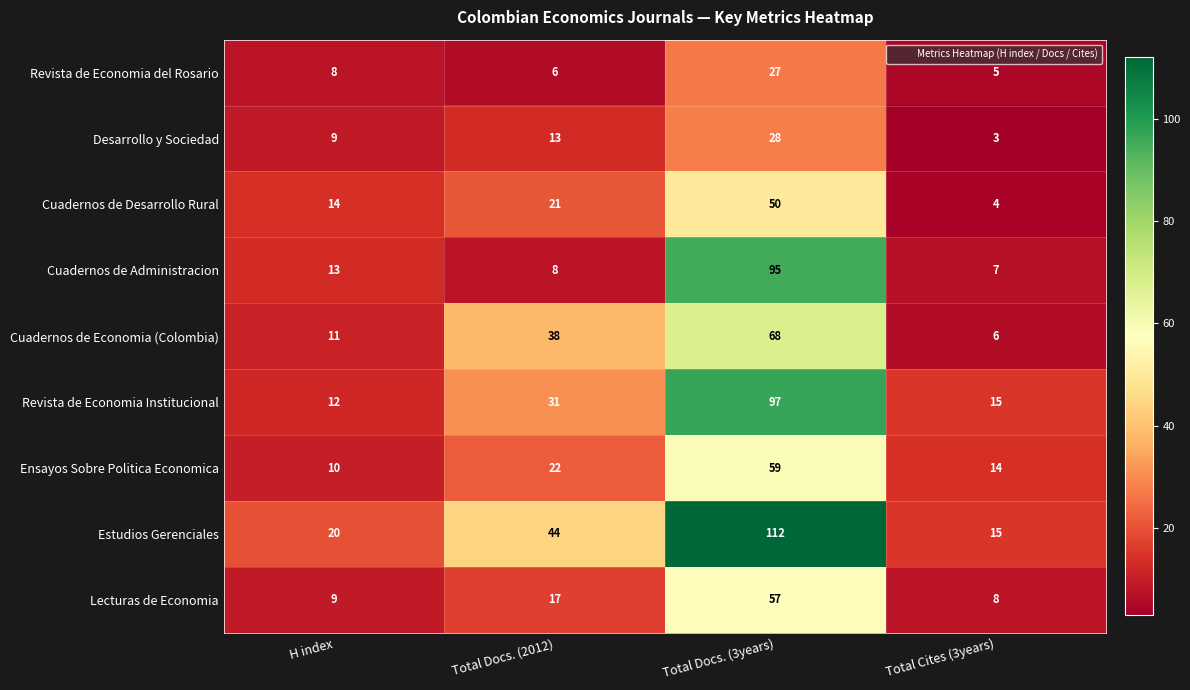

What value does the Revista de Economia Institucional series have at Total Cites (3years)?

15